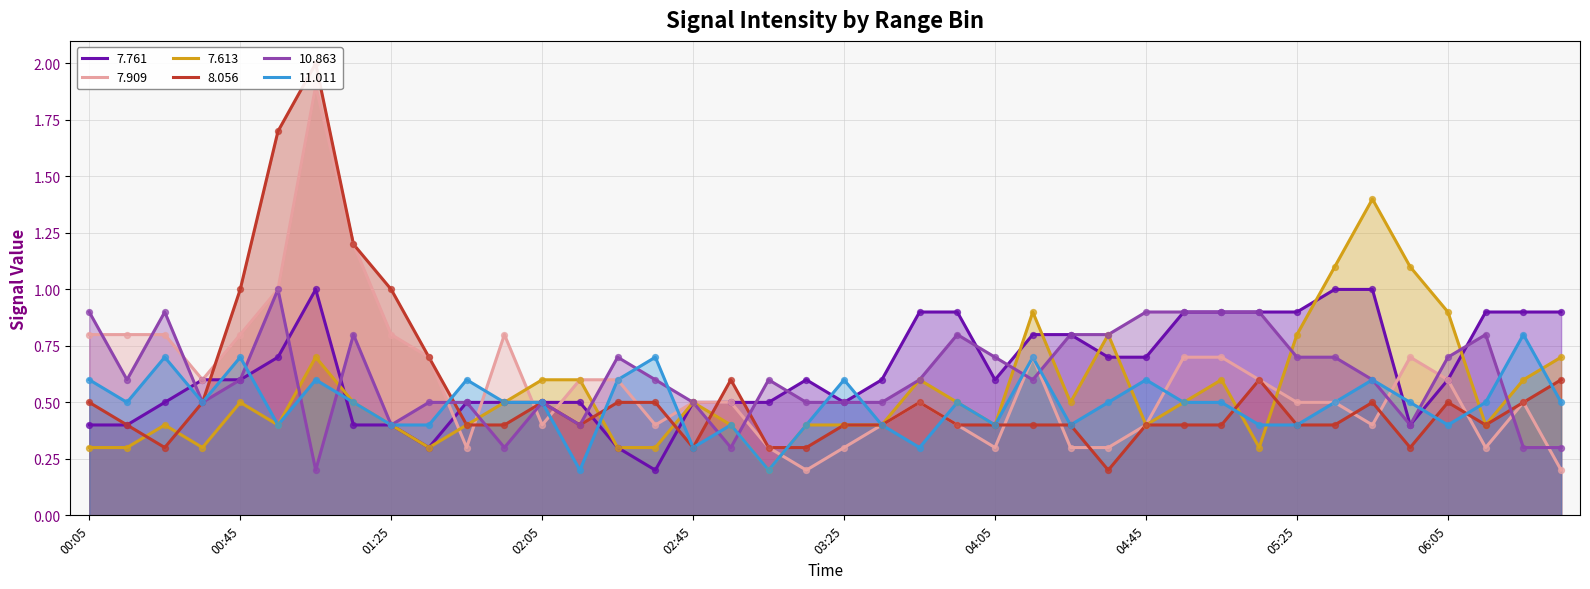

At which category is the sum across all series the highest?

2023/09/06 01:05